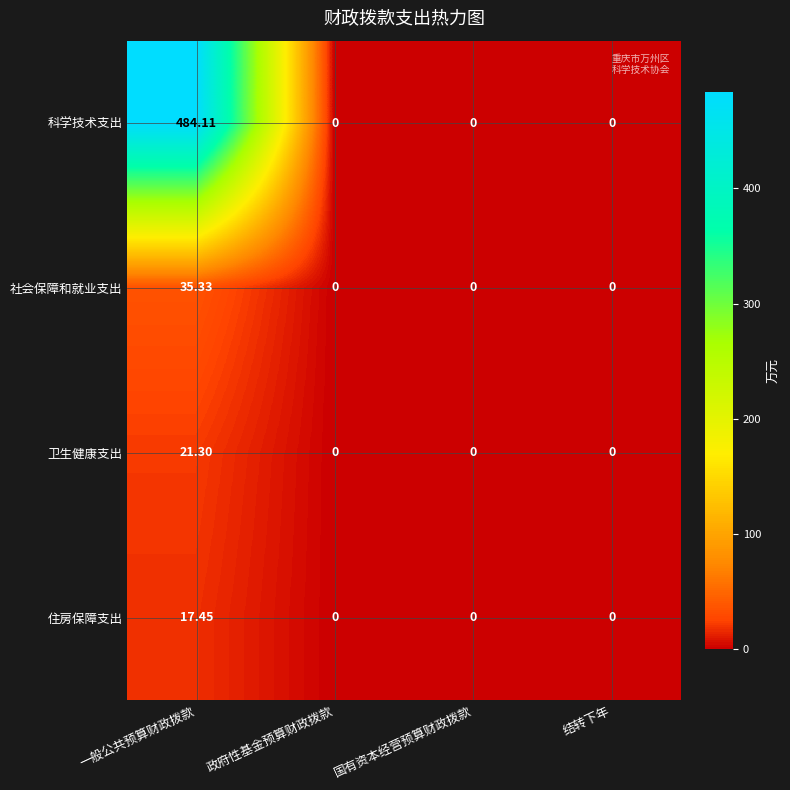

List the series in order of their peak value, highest first.

科学技术支出, 社会保障和就业支出, 卫生健康支出, 住房保障支出